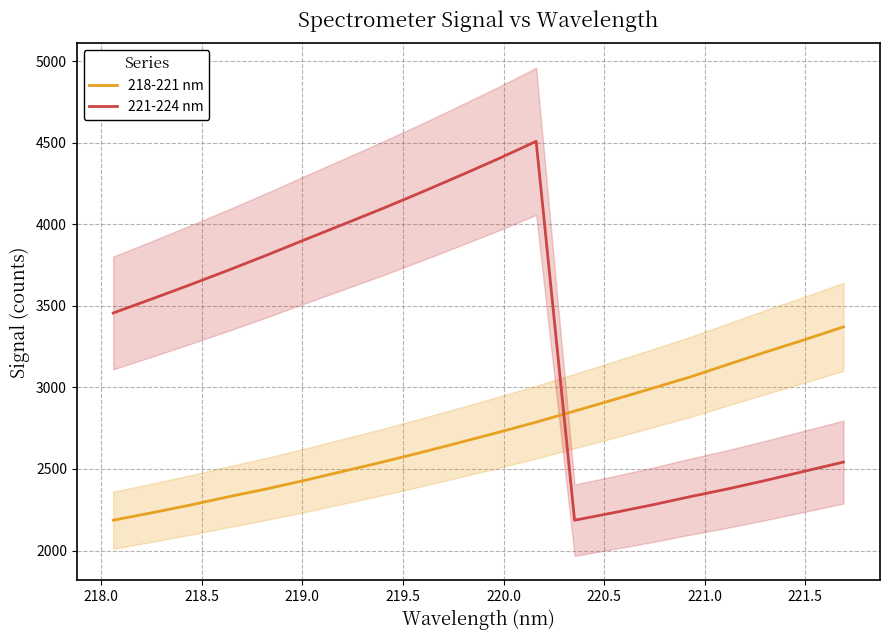

At how many categories does at least one series exceed 3874?

7